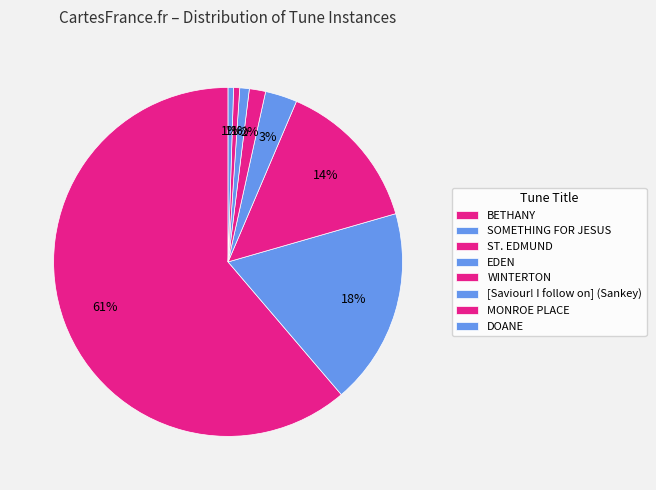

What is the smallest slice in the pie chart?

DOANE